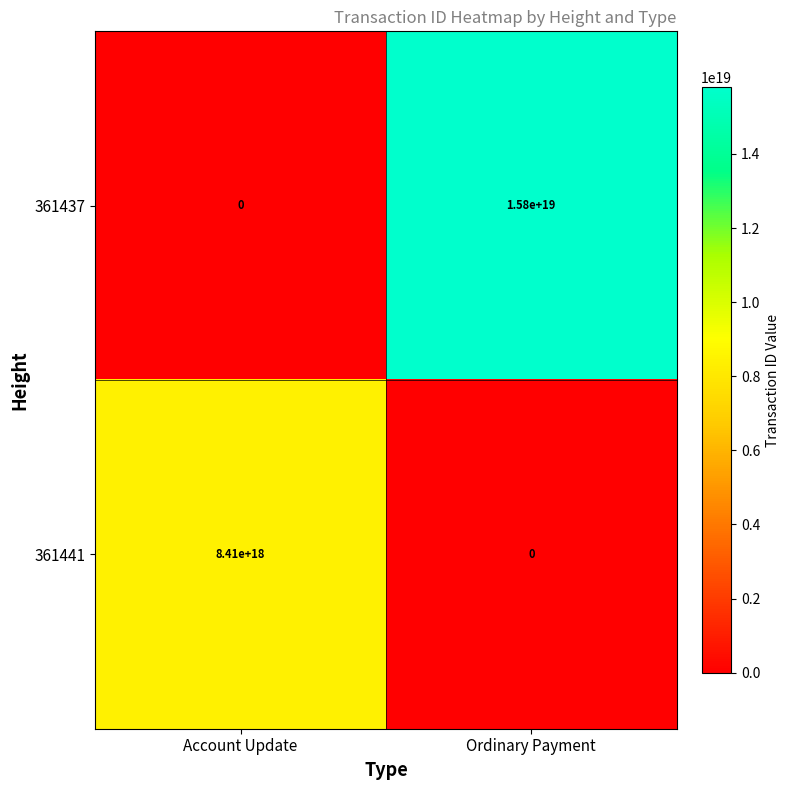

At which label does 361441 reach its peak?

Account Update